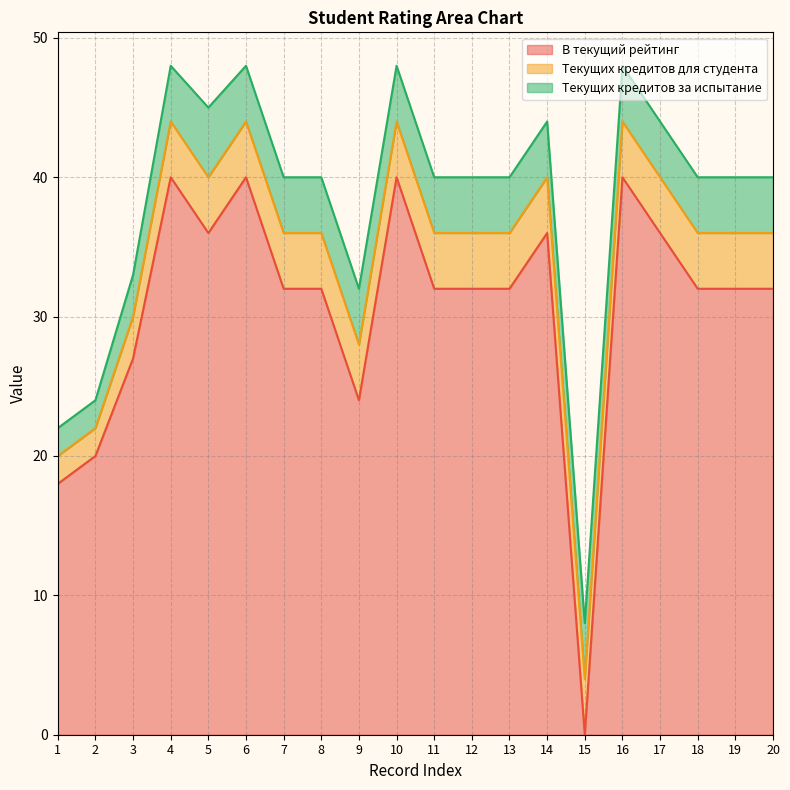

Is it true that Текущих кредитов для студента equals 4 at 5?

True